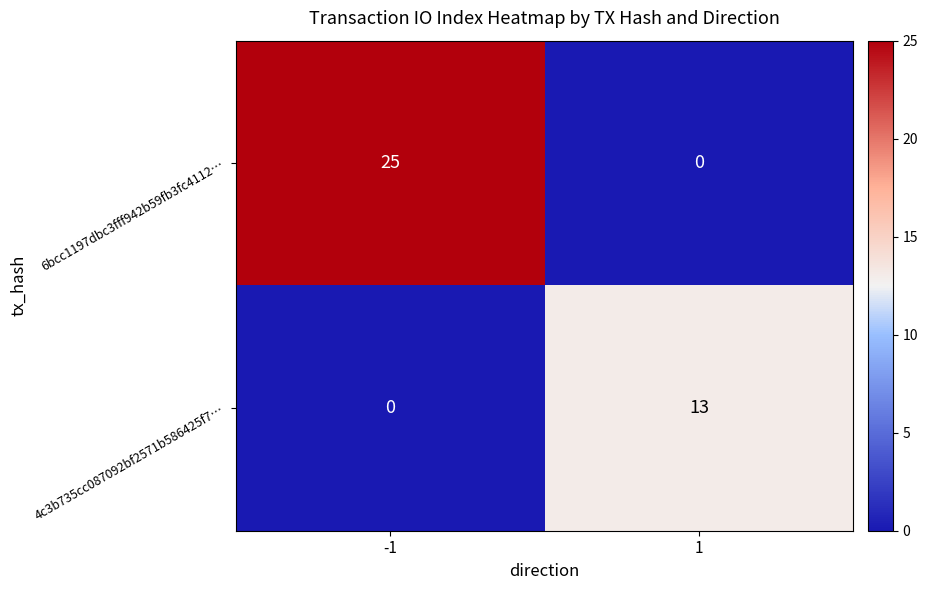

What is the sum of all 6bcc1197dbc3fff942b59fb3fc4112… values?

25